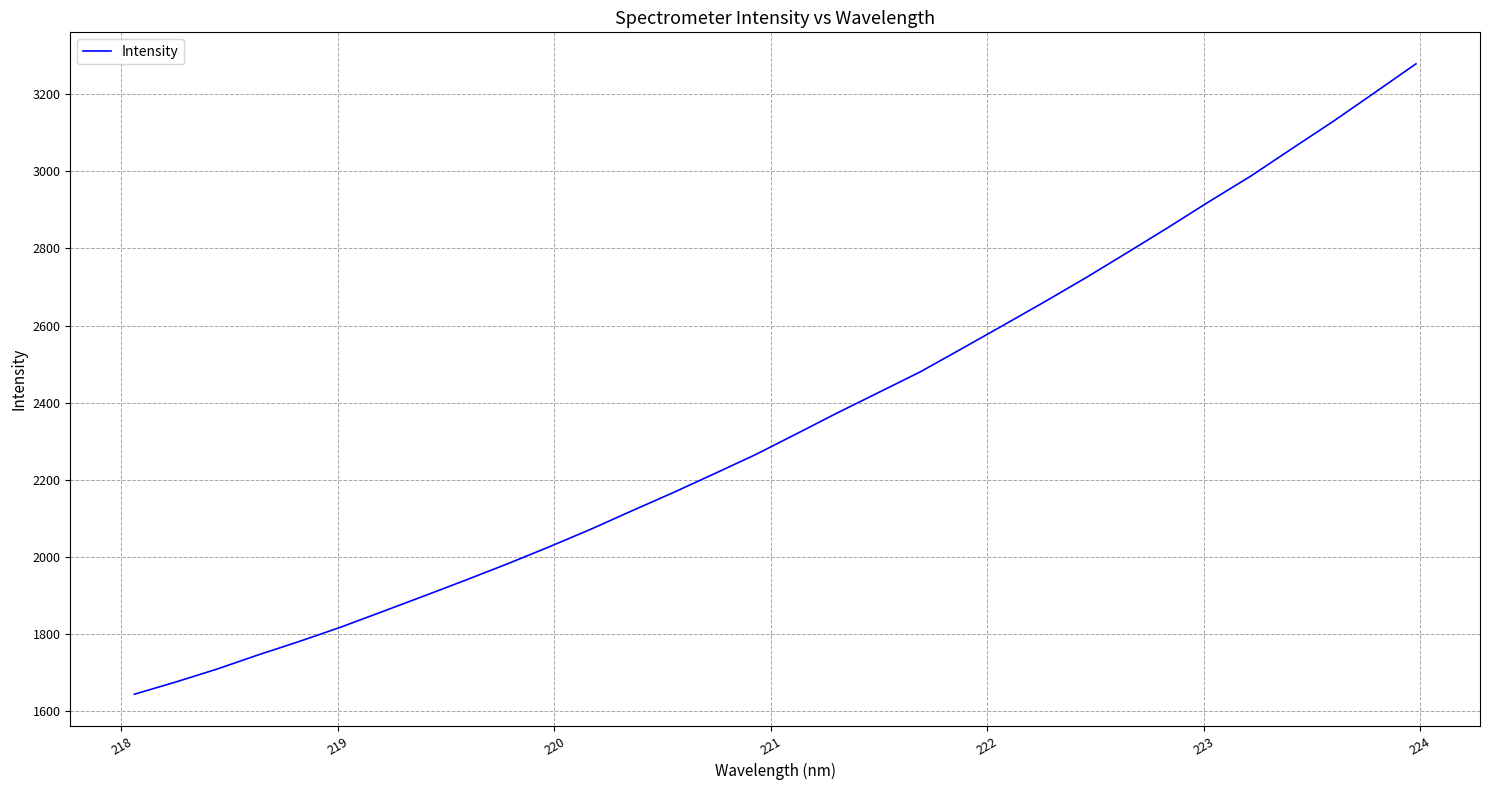

What is the greatest value displayed?

3278.3